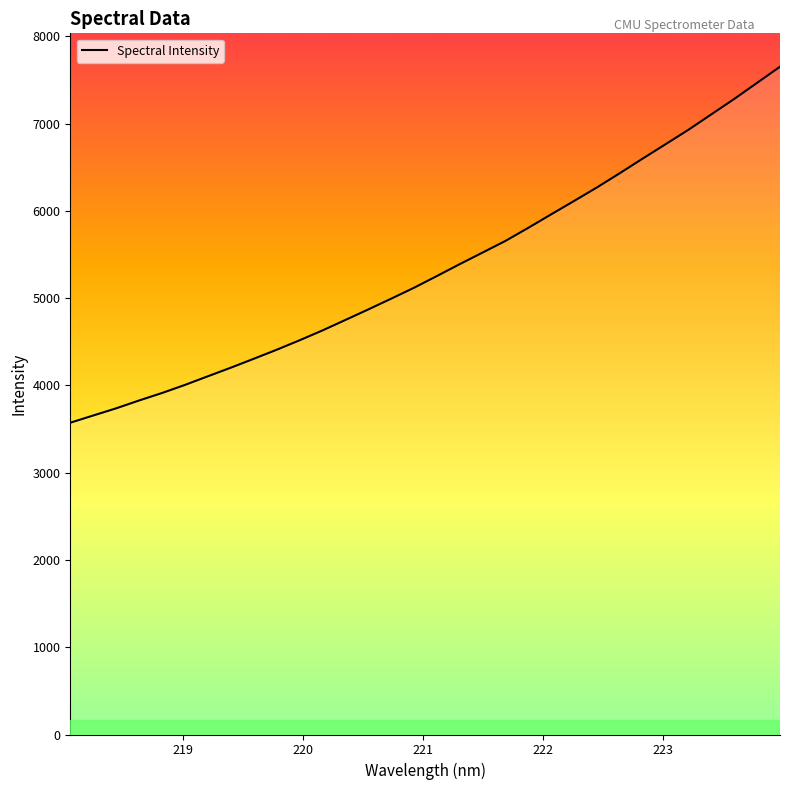

What is the difference between the maximum and minimum values?

4079.5